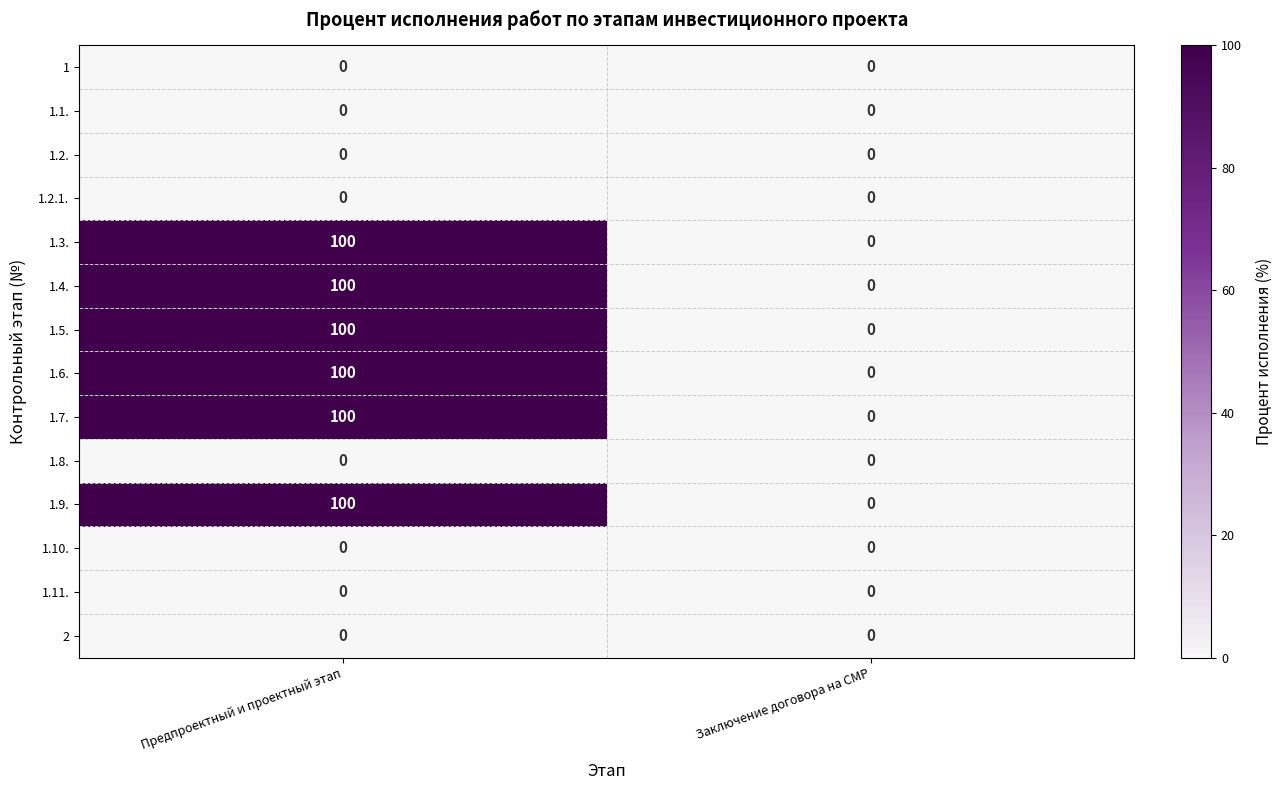

How many series are shown in this chart?

14